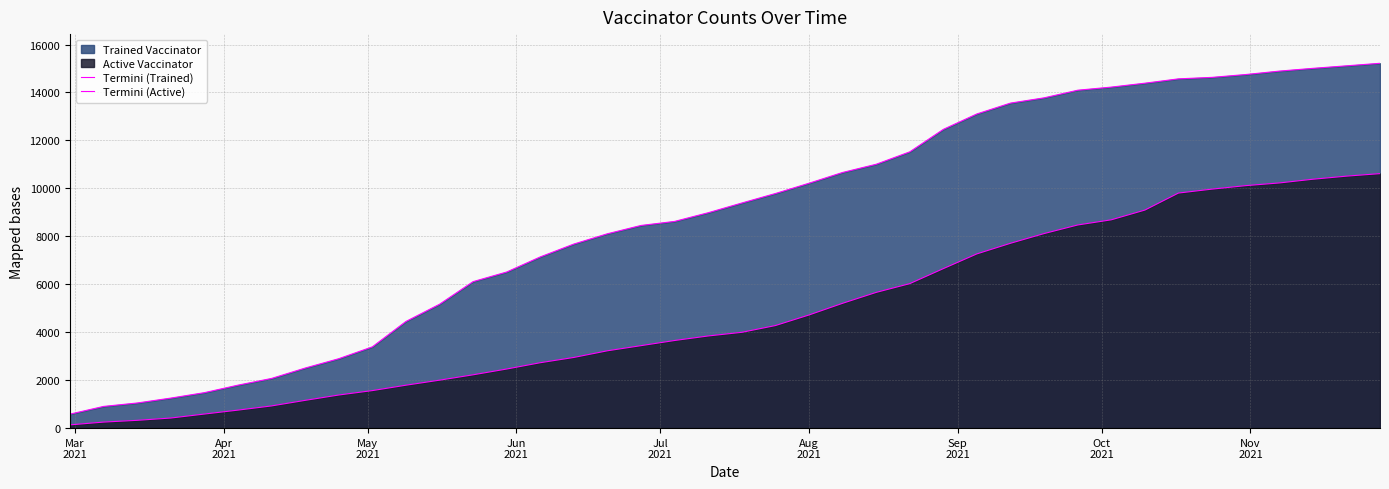

Which category has the lowest value across all series?

Mar
2021